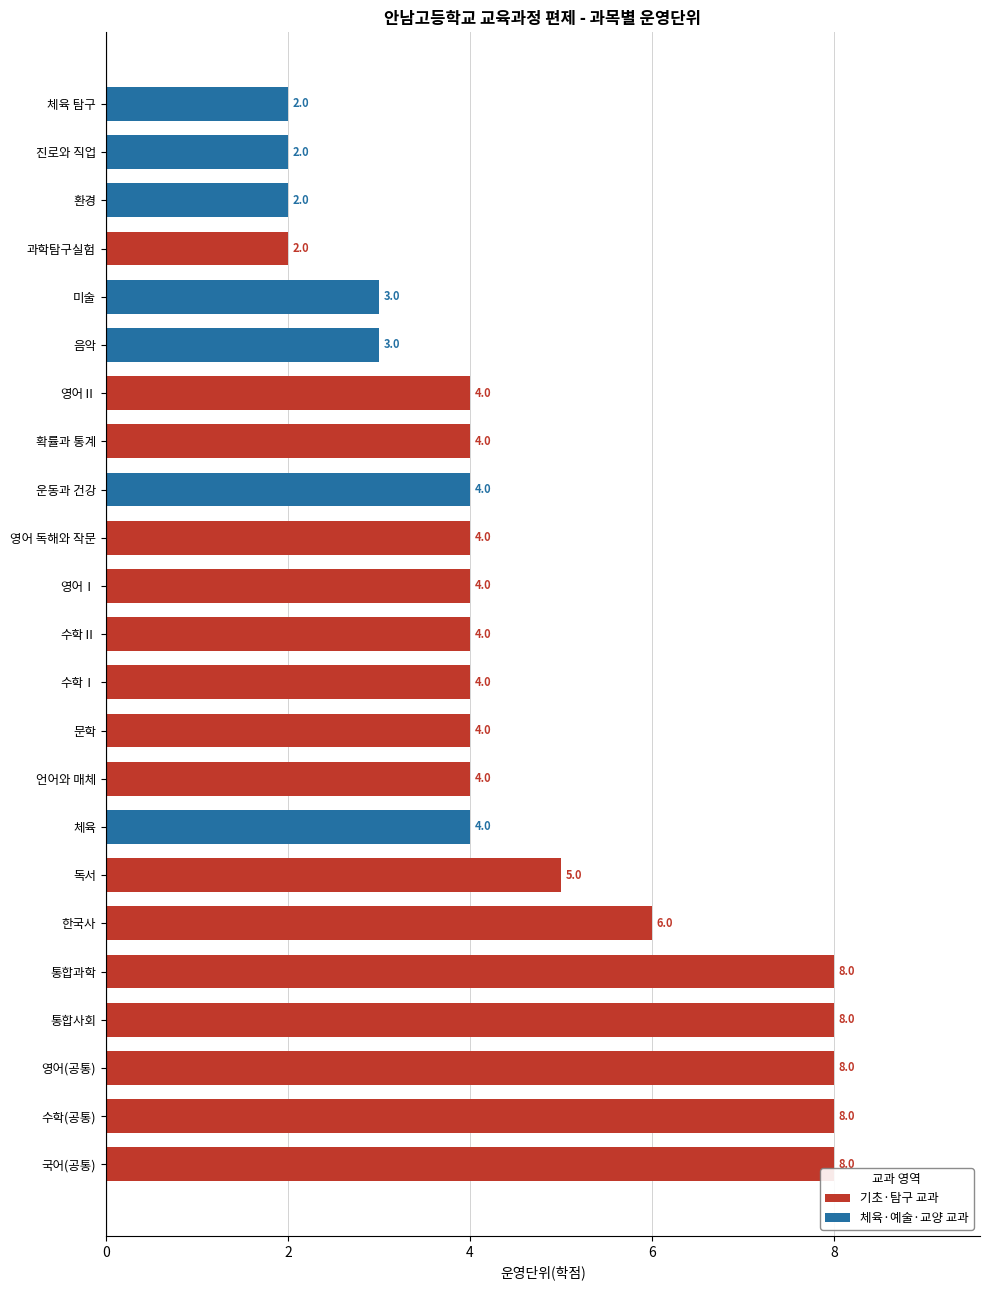

How many values are between 3 and 6?

14